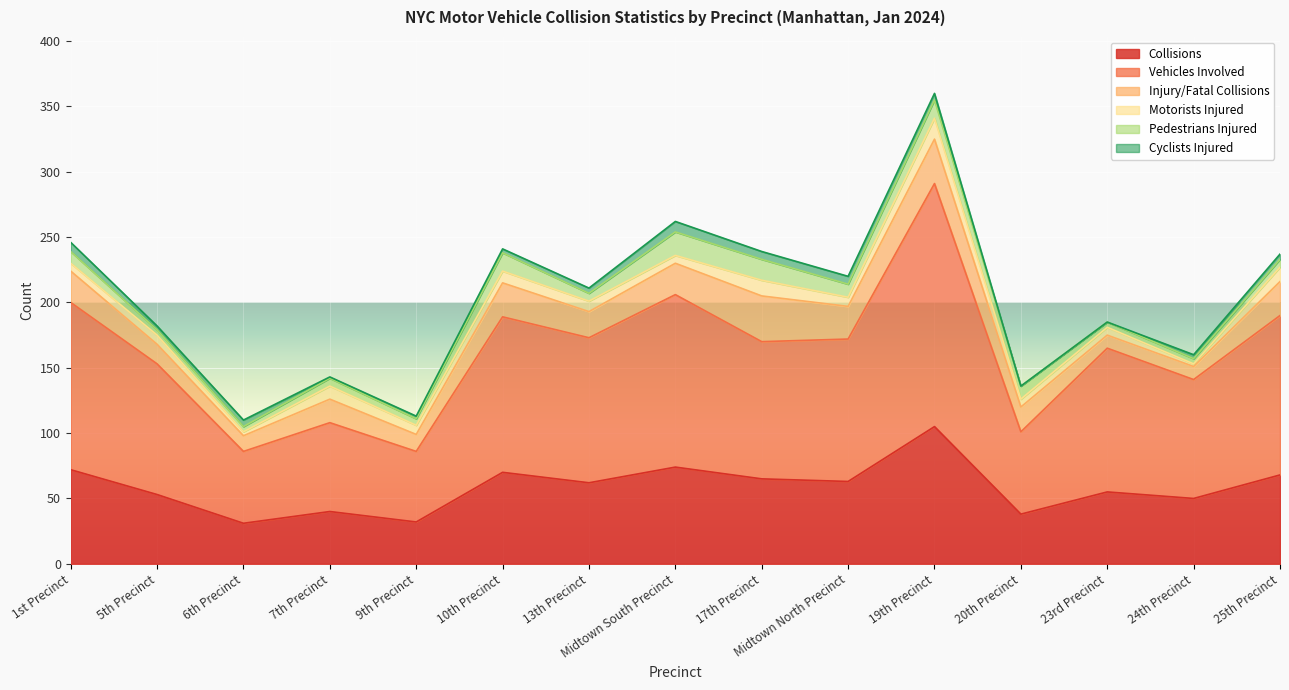

Which has a higher value, Midtown North Precinct or 1st Precinct?

1st Precinct